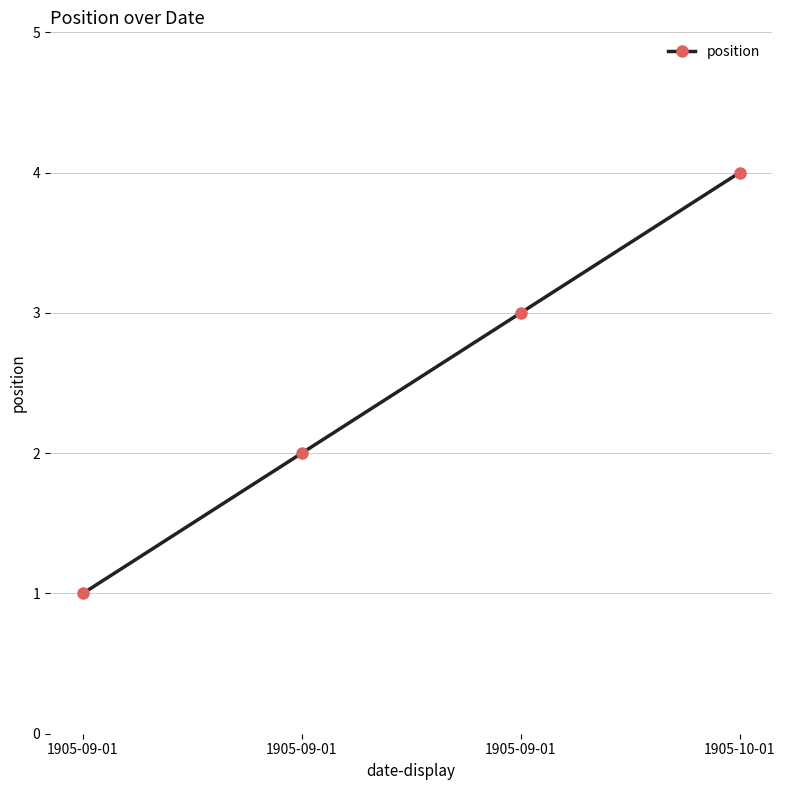

Reading left to right, transcribe all the data shown in this chart.

1905-09-01=1	1905-09-01=2	1905-09-01=3	1905-10-01=4